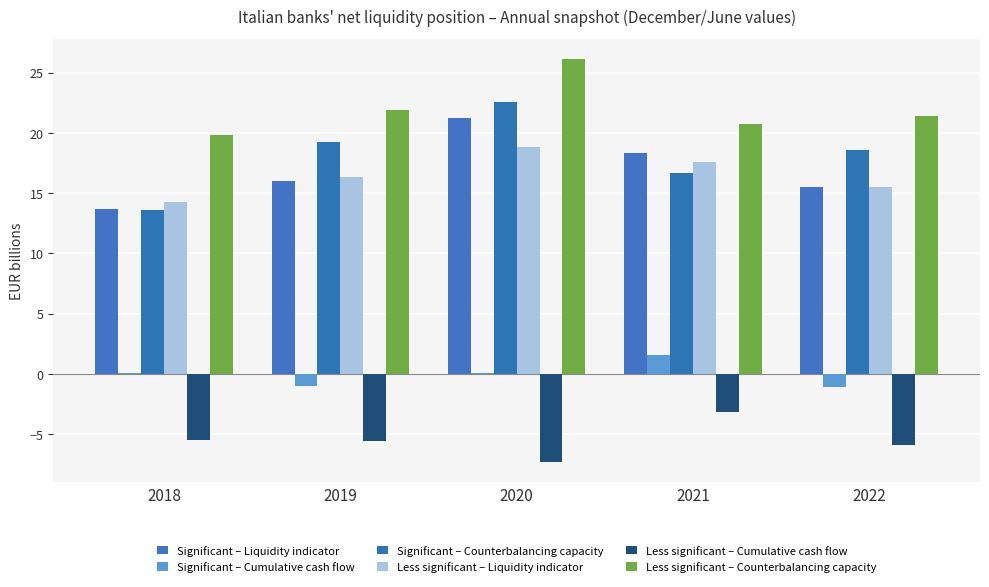

Where does the Less significant – Counterbalancing capacity series first go above 21?

2019